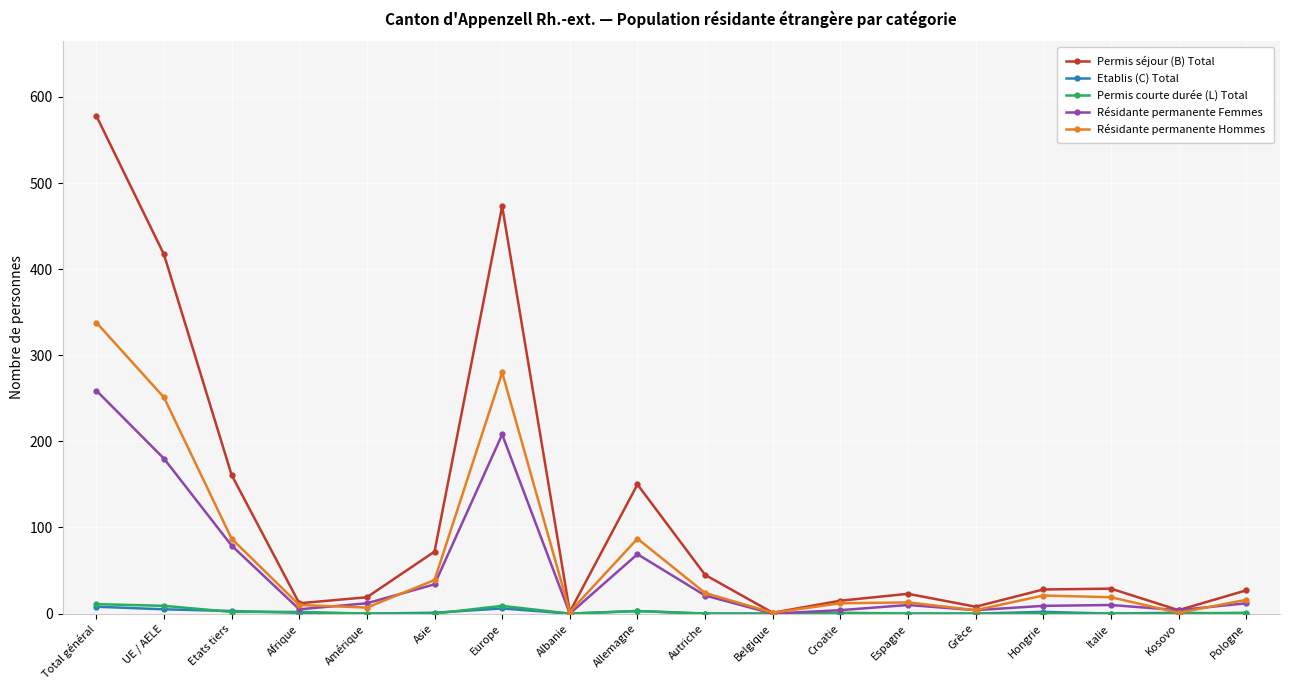

How many interior local valleys does the Résidante permanente Femmes series have?

5